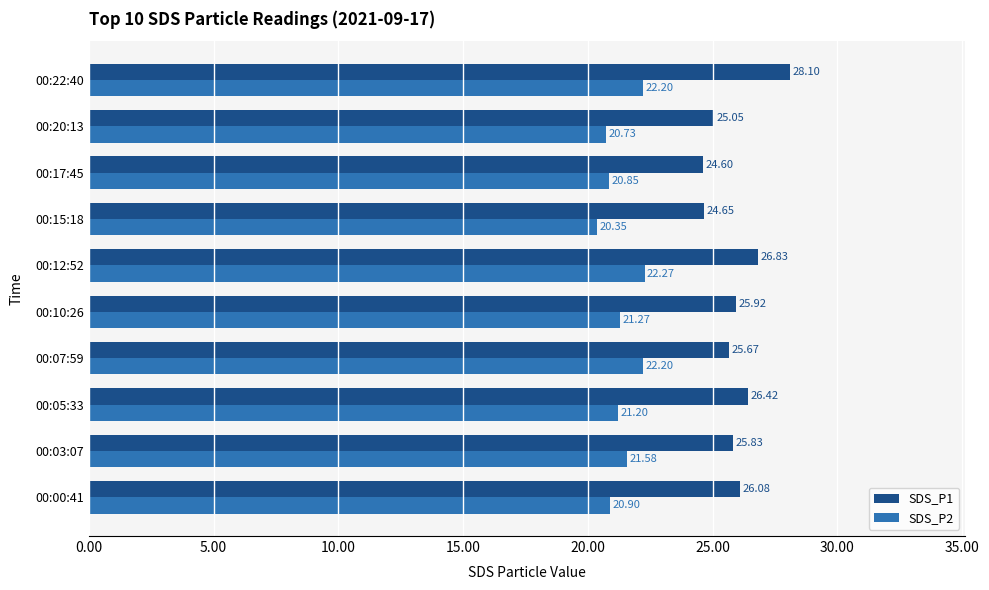

Which series has the largest total across all categories?

SDS_P1